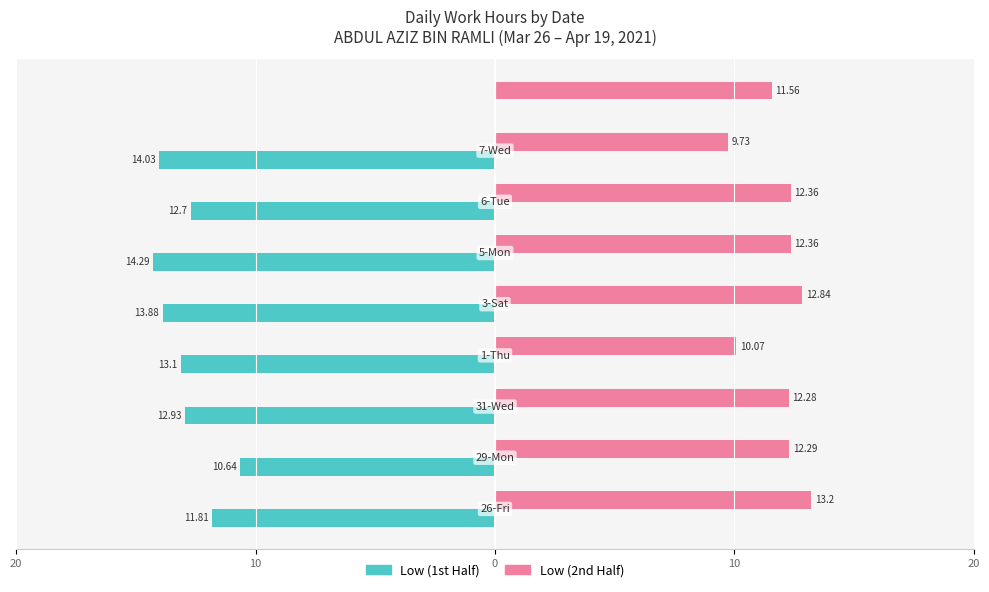

What are all the series names shown in the legend?

Low (1st Half), Low (2nd Half)